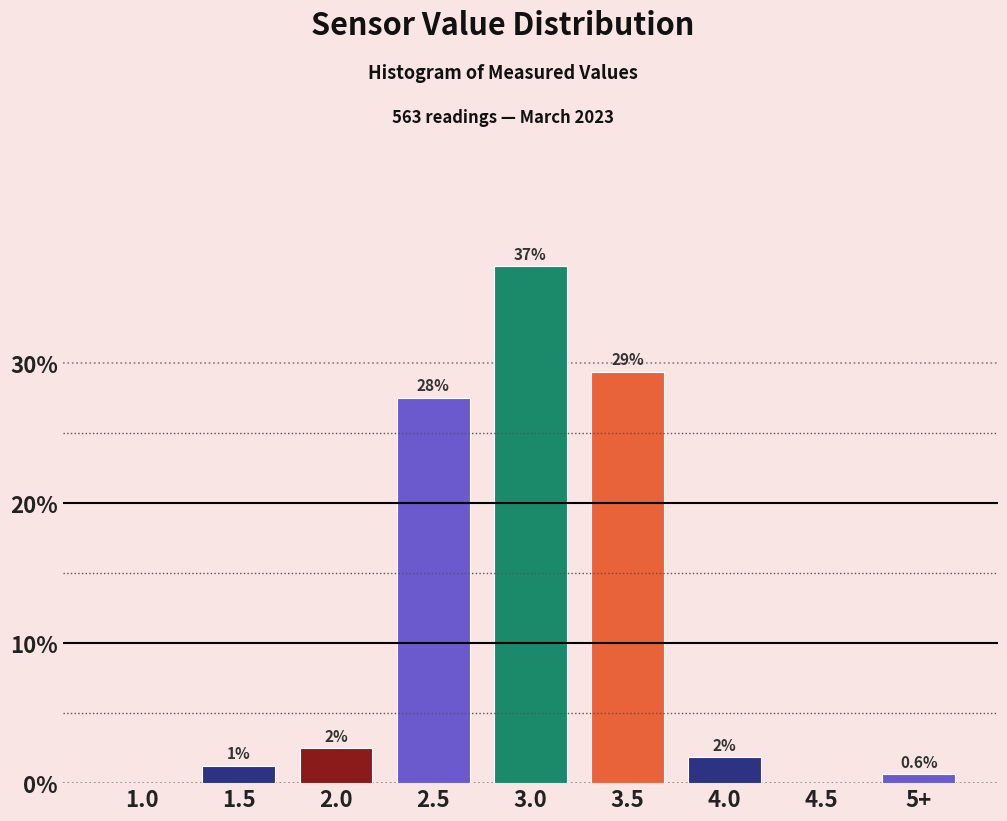

Are the bars horizontal?

No